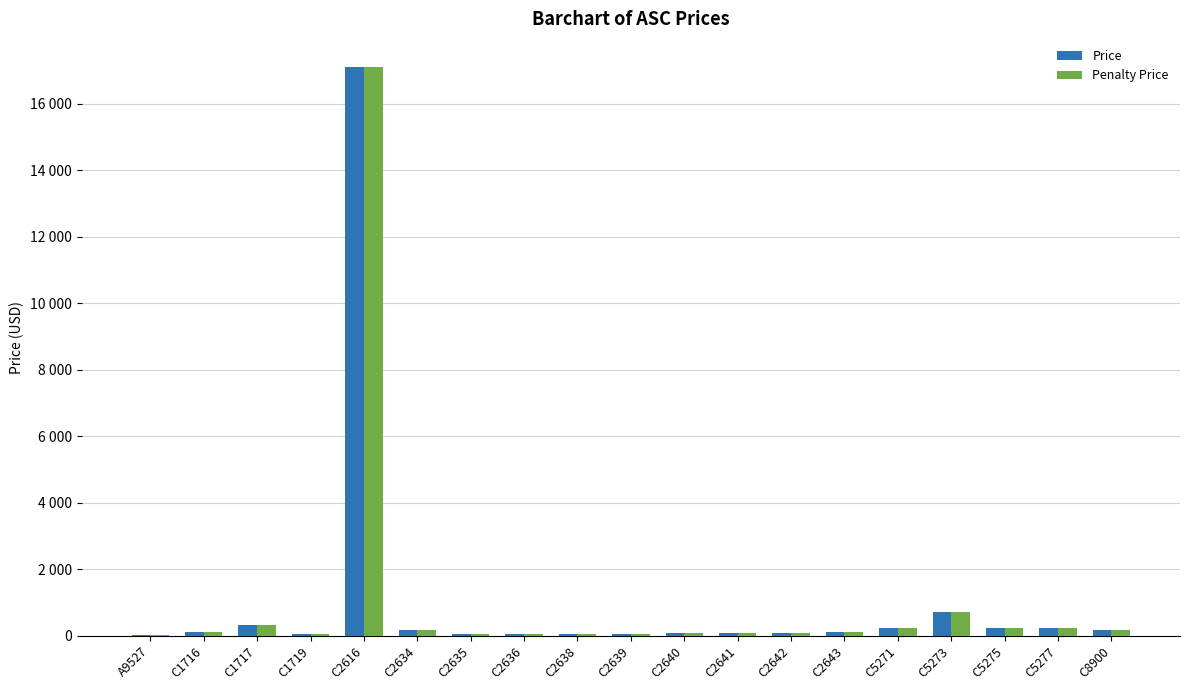

Are the bars horizontal?

No